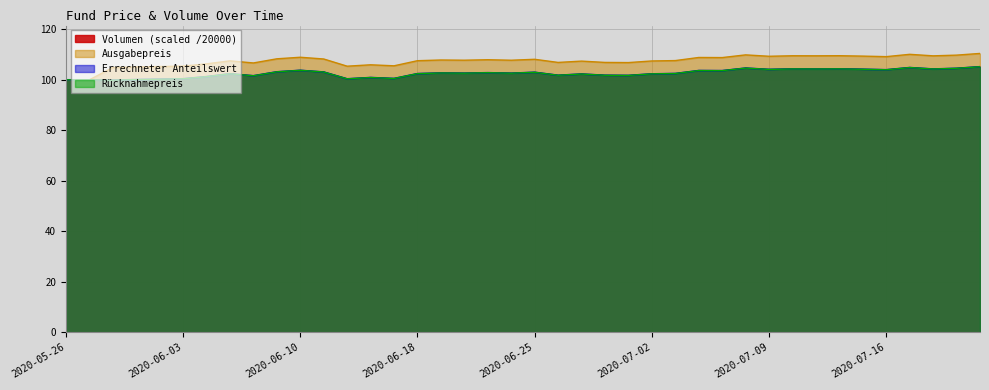

At which label does Volumen first exceed 102?

2020-06-05